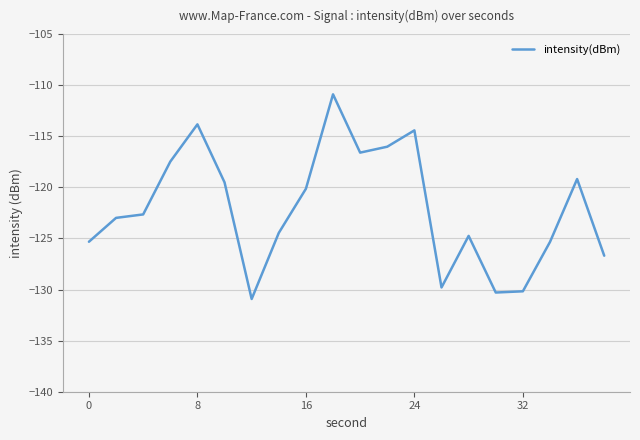

What is the greatest value displayed?

-110.9